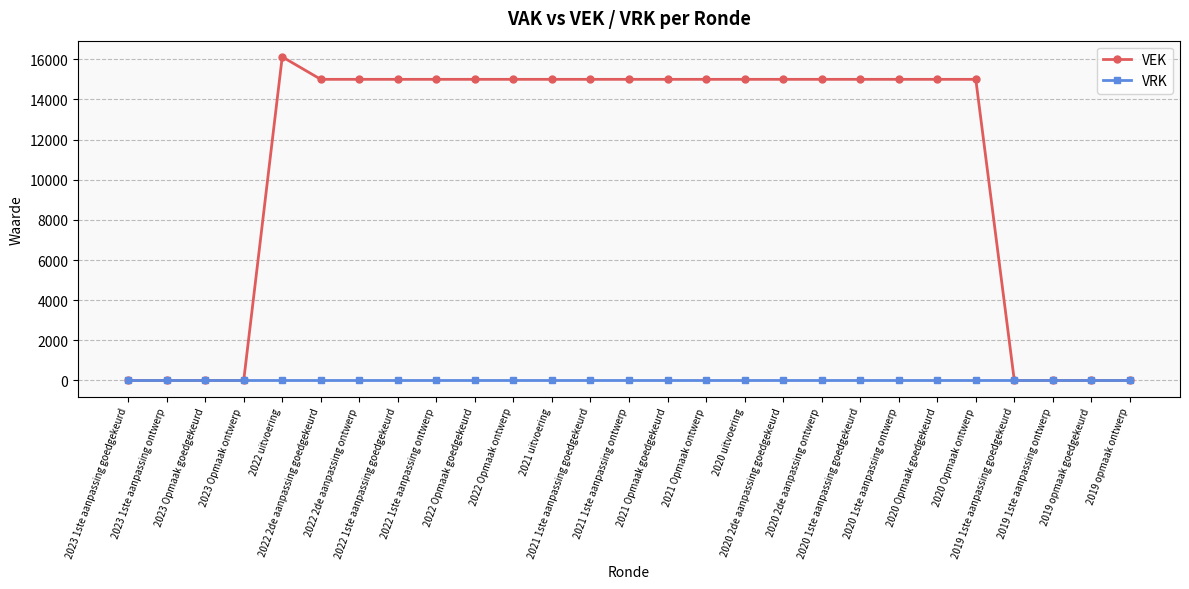

Which series has the widest spread of values?

VEK